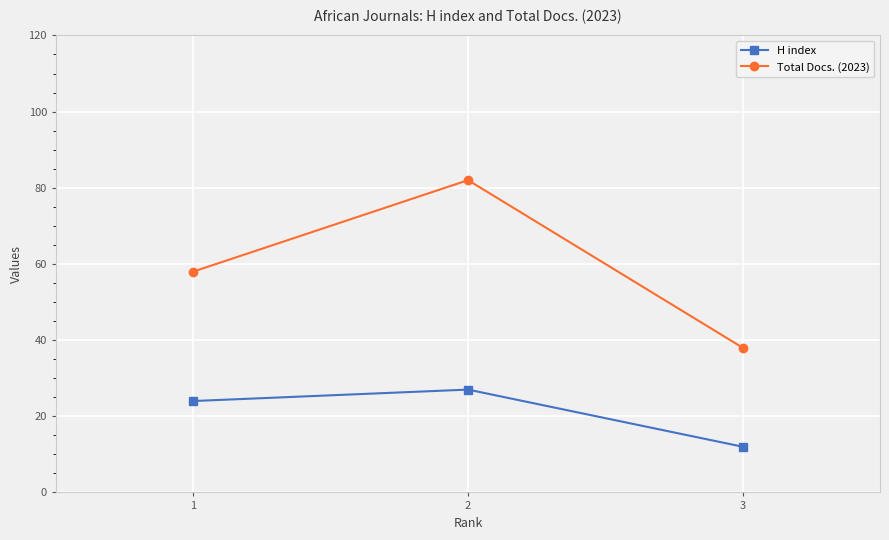

How many categories are shown in the chart?

3